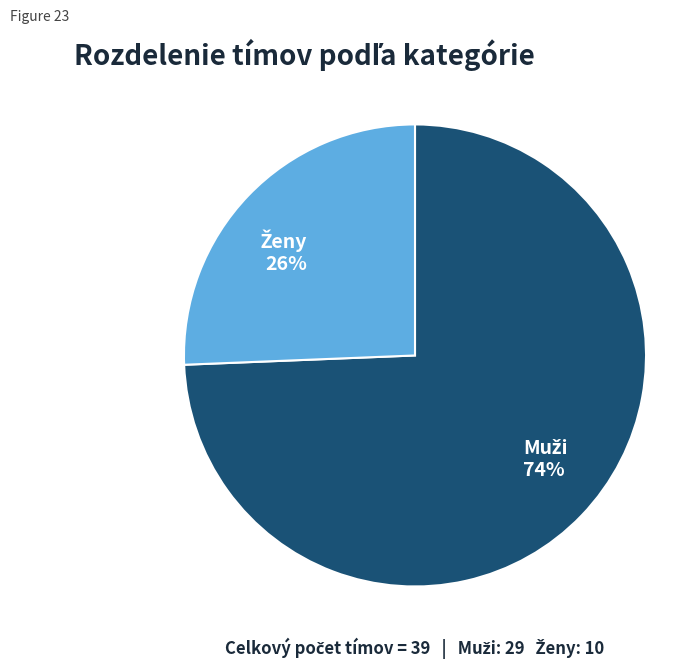

Is there a majority slice in this chart?

Yes